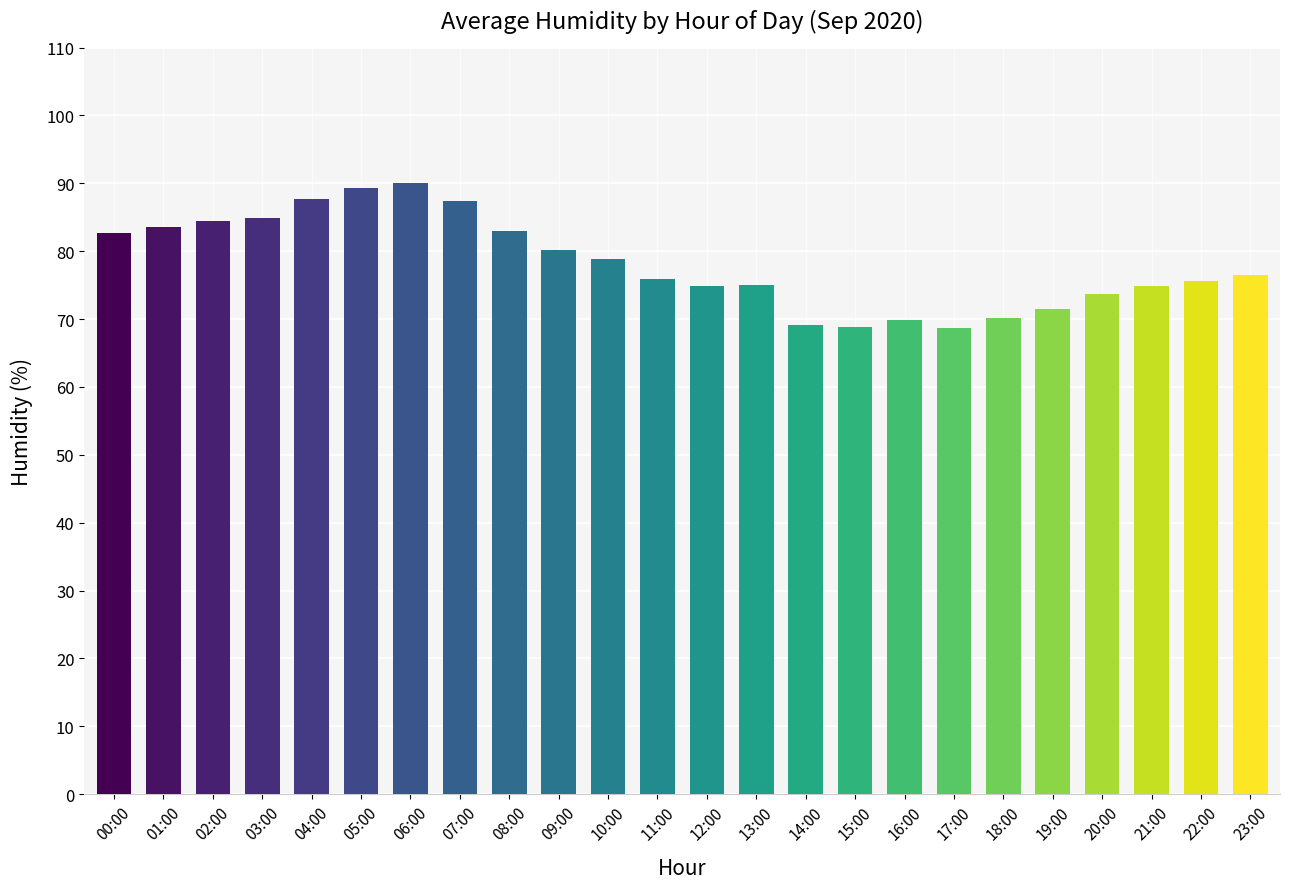

Is it true that the value at 02:00 is 84.5?

True